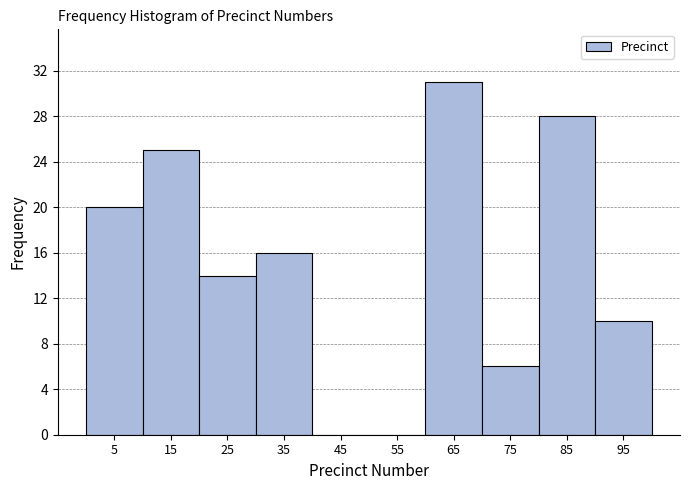

What is the height of the bar covering 80 to 90 on the x-axis? The values are not printed on the chart, so give them approximately, as read against the axis.

28